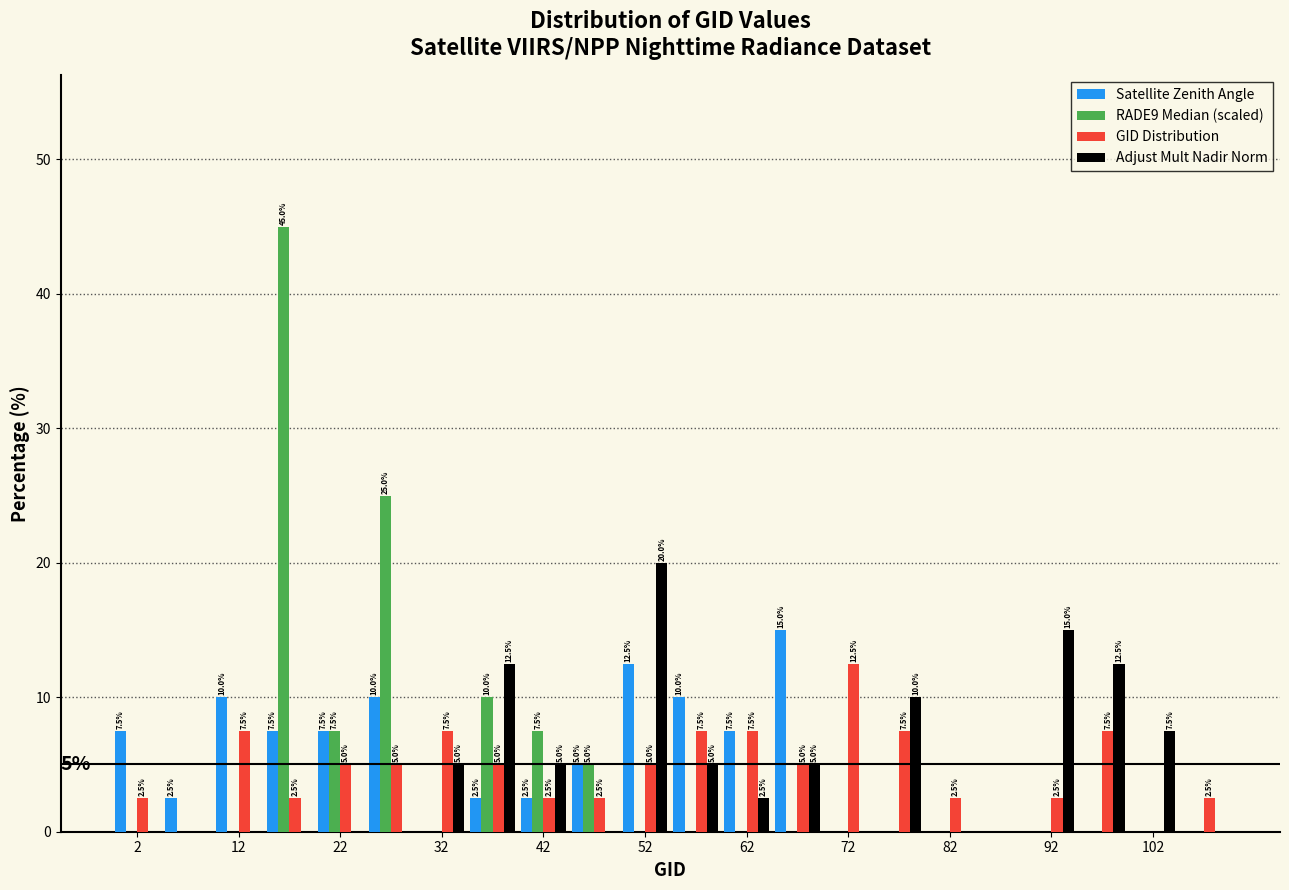

In the Adjust Mult Nadir Norm series, which range on the x-axis has the tallest bar?

50 to 55